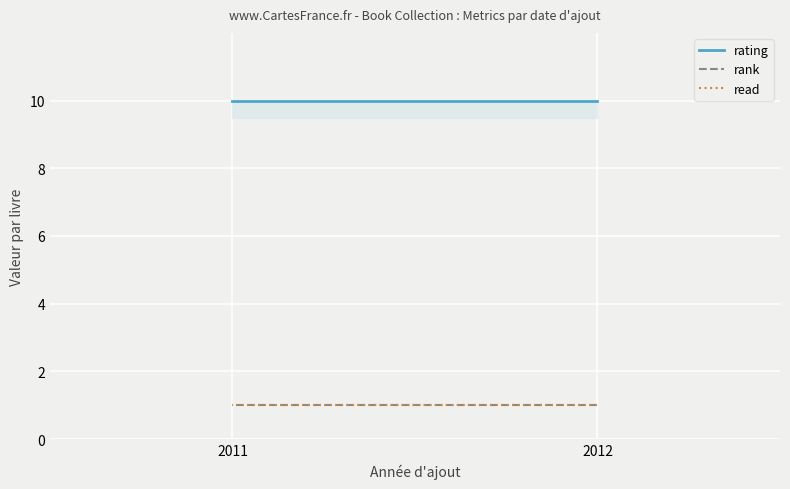

What is the sum of the read values at 2012 and 2011?

2